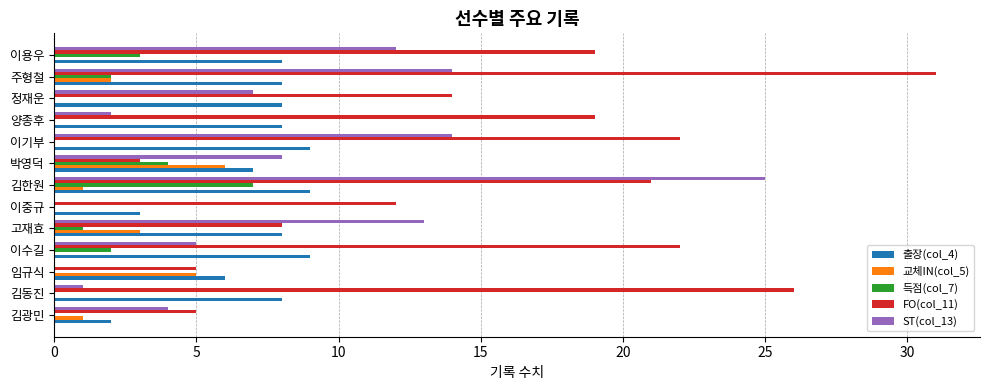

The value of 득점(col_7) at 이중규 is -3. True or false?

False